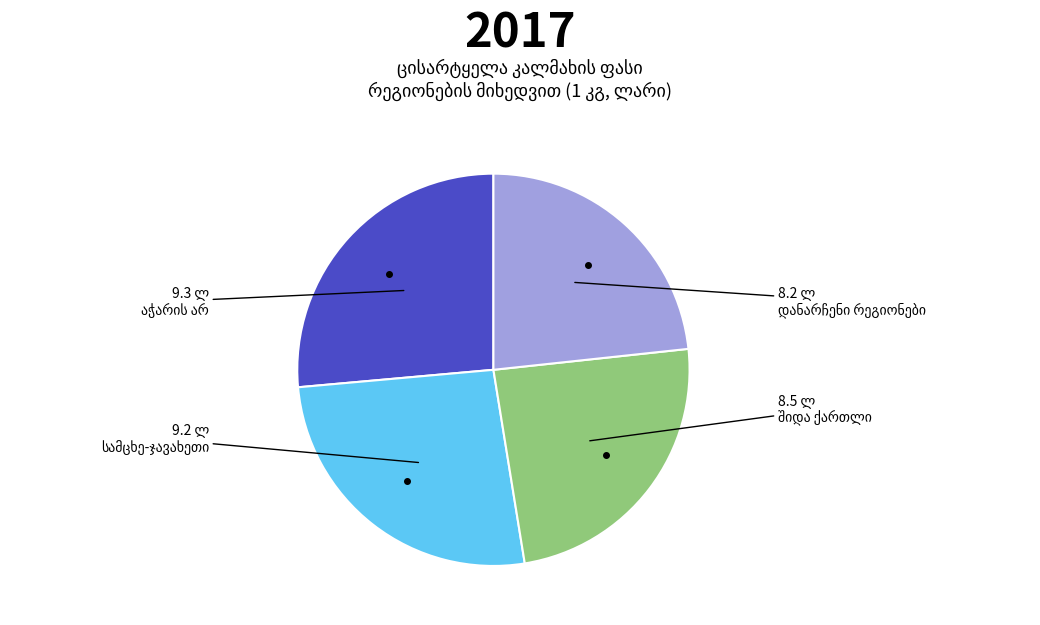

Does any single category account for the majority?

No